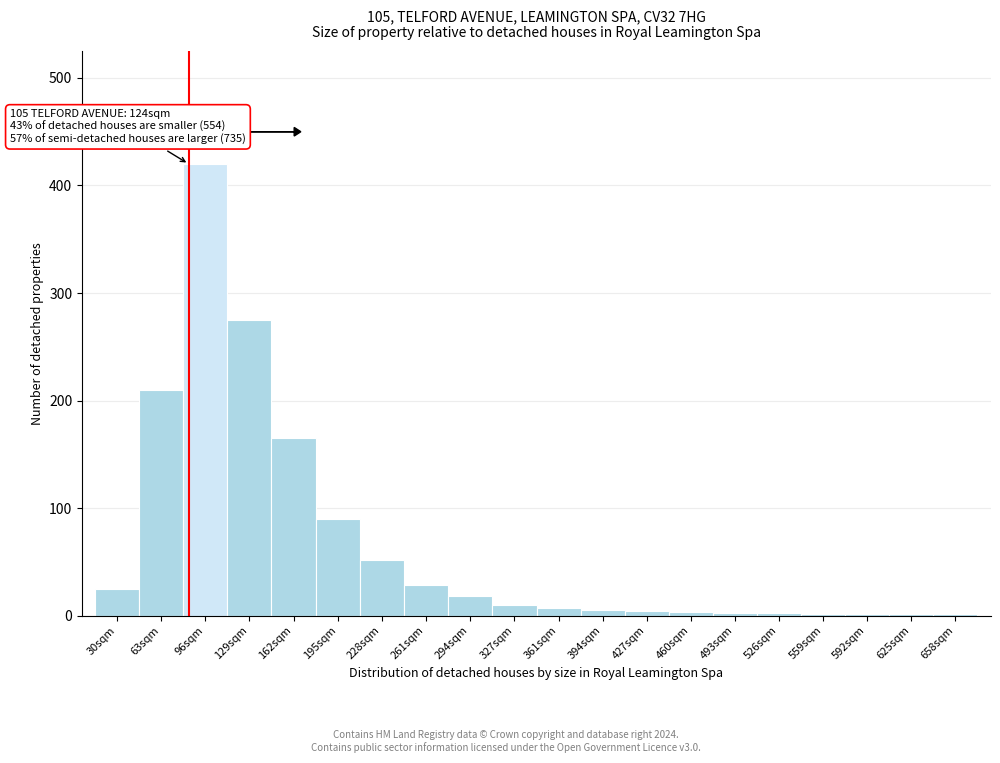

What is the change in value from 129sqm to 195sqm?

-185